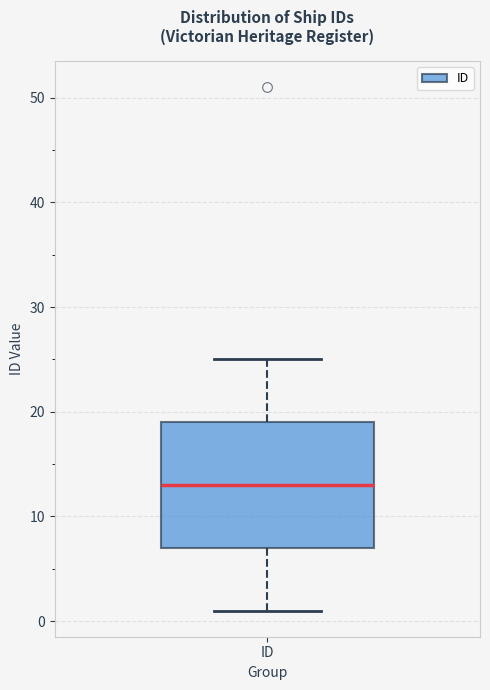

Read this box plot against the y-axis: the position of the median line, the range covered by the box, and the ends of both whiskers. The values are not printed on the chart, so give them approximately, as read against the axis.

median 13, box 7 to 19, whiskers 1 to 25